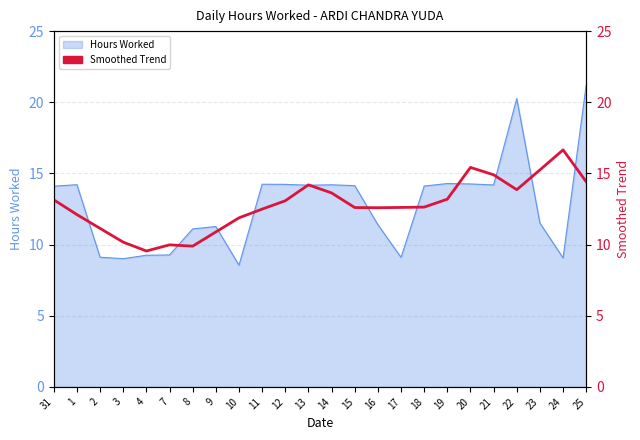

Where is the data nearest to the value 13?

12